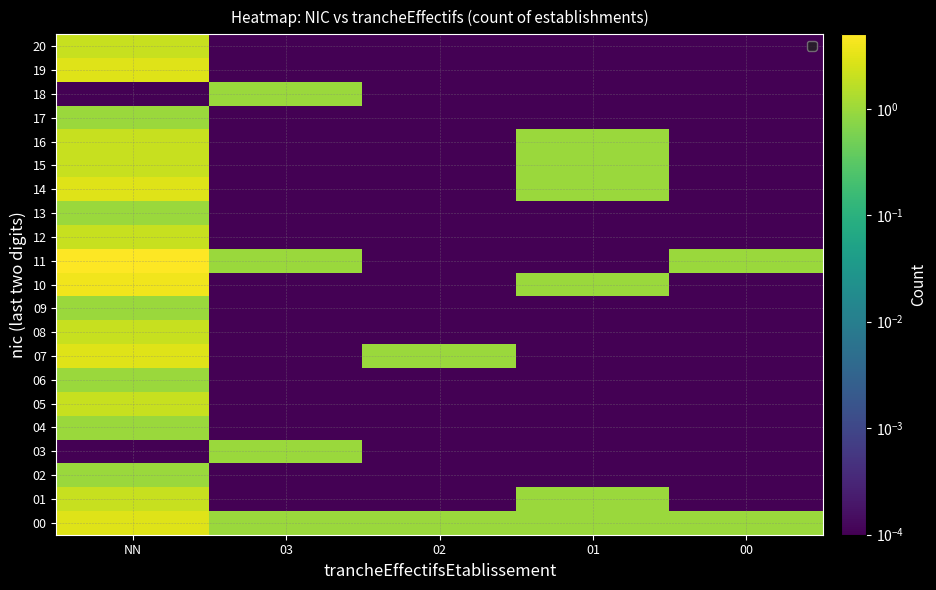

Reading right to left, list all the values displayed in this chart.

00: 00=1.0	01=1.0	02=1.0	03=1.0	NN=3.0
01: 00=0.0	01=1.0	02=0.0	03=0.0	NN=2.0
02: 00=0.0	01=0.0	02=0.0	03=0.0	NN=1.0
03: 00=0.0	01=0.0	02=0.0	03=1.0	NN=0.0
04: 00=0.0	01=0.0	02=0.0	03=0.0	NN=1.0
05: 00=0.0	01=0.0	02=0.0	03=0.0	NN=2.0
06: 00=0.0	01=0.0	02=0.0	03=0.0	NN=1.0
07: 00=0.0	01=0.0	02=1.0	03=0.0	NN=3.0
08: 00=0.0	01=0.0	02=0.0	03=0.0	NN=2.0
09: 00=0.0	01=0.0	02=0.0	03=0.0	NN=1.0
10: 00=0.0	01=1.0	02=0.0	03=0.0	NN=4.0
11: 00=1.0	01=0.0	02=0.0	03=1.0	NN=5.0
12: 00=0.0	01=0.0	02=0.0	03=0.0	NN=2.0
13: 00=0.0	01=0.0	02=0.0	03=0.0	NN=1.0
14: 00=0.0	01=1.0	02=0.0	03=0.0	NN=3.0
15: 00=0.0	01=1.0	02=0.0	03=0.0	NN=2.0
16: 00=0.0	01=1.0	02=0.0	03=0.0	NN=2.0
17: 00=0.0	01=0.0	02=0.0	03=0.0	NN=1.0
18: 00=0.0	01=0.0	02=0.0	03=1.0	NN=0.0
19: 00=0.0	01=0.0	02=0.0	03=0.0	NN=3.0
20: 00=0.0	01=0.0	02=0.0	03=0.0	NN=2.0